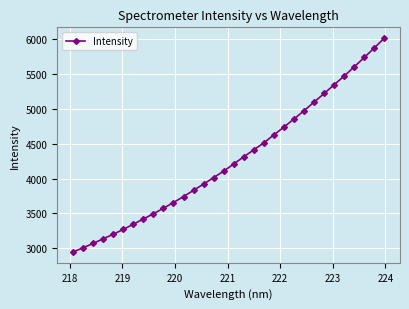

What is the difference between the maximum and minimum values?

3073.2